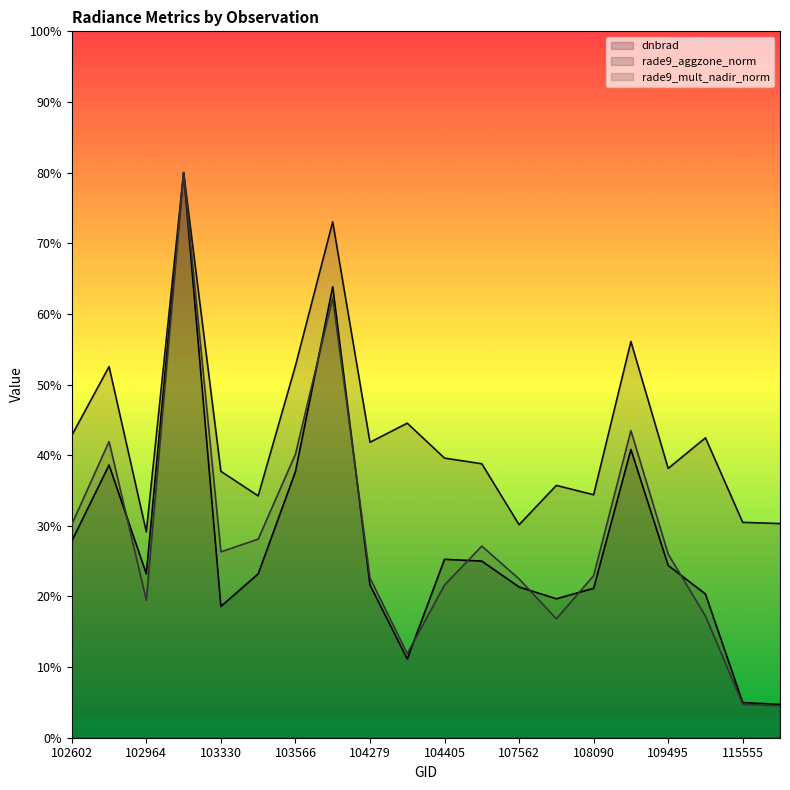

What is the difference between the maximum and second lowest values in the rade9_aggzone_norm series?

49.8